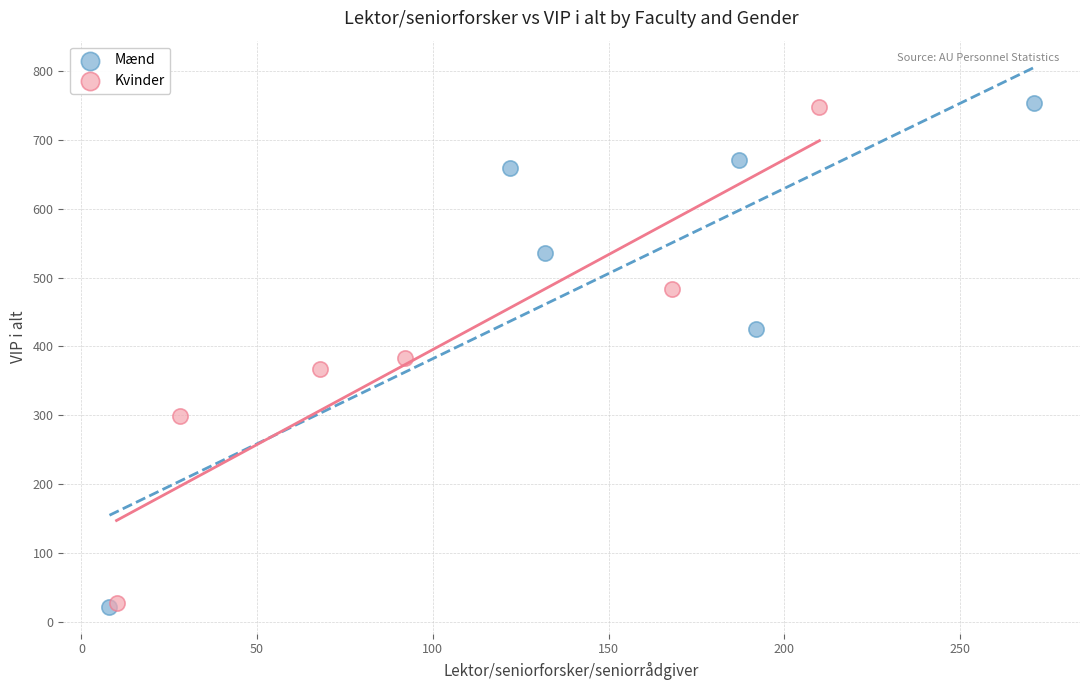

Which series has the widest spread of Y values?

Mænd